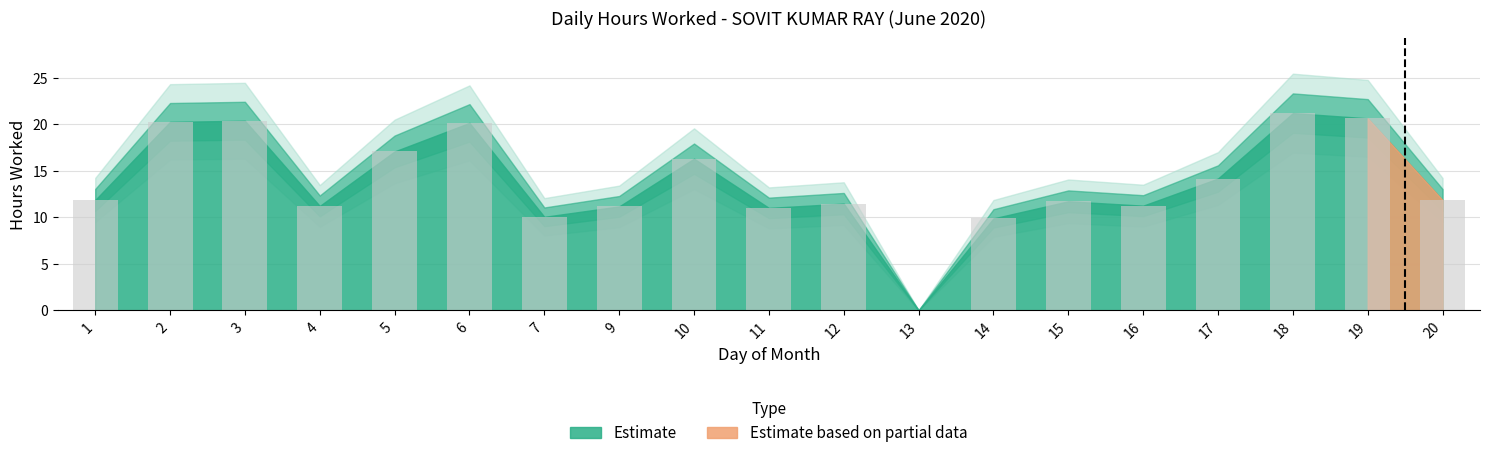

What value does the data have at 15?

11.7